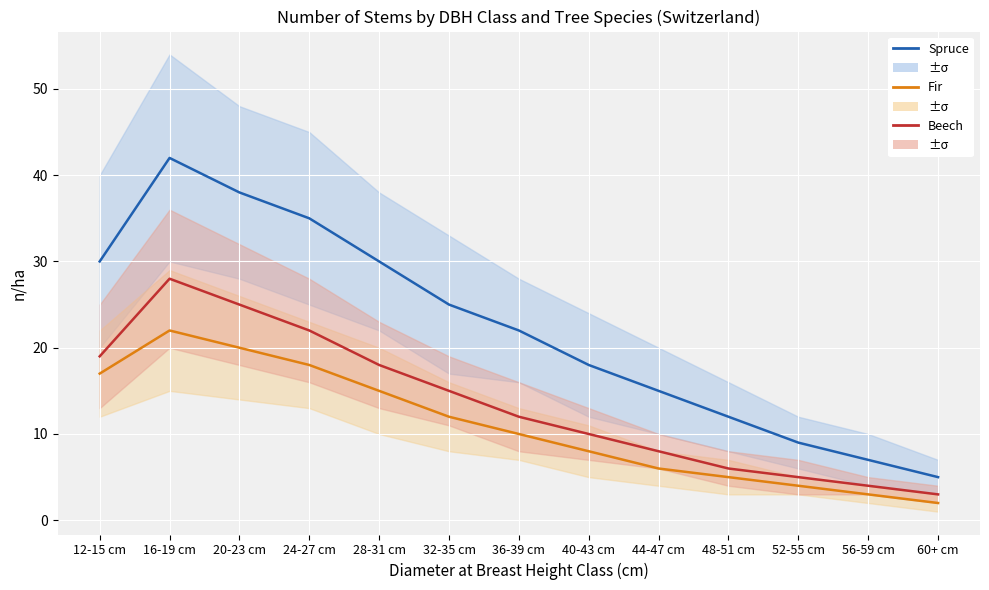

Reading right to left, transcribe all the data shown in this chart.

Spruce: 60+ cm=5	56-59 cm=7	52-55 cm=9	48-51 cm=12	44-47 cm=15	40-43 cm=18	36-39 cm=22	32-35 cm=25	28-31 cm=30	24-27 cm=35	20-23 cm=38	16-19 cm=42	12-15 cm=30
Fir: 60+ cm=2	56-59 cm=3	52-55 cm=4	48-51 cm=5	44-47 cm=6	40-43 cm=8	36-39 cm=10	32-35 cm=12	28-31 cm=15	24-27 cm=18	20-23 cm=20	16-19 cm=22	12-15 cm=17
Beech: 60+ cm=3	56-59 cm=4	52-55 cm=5	48-51 cm=6	44-47 cm=8	40-43 cm=10	36-39 cm=12	32-35 cm=15	28-31 cm=18	24-27 cm=22	20-23 cm=25	16-19 cm=28	12-15 cm=19